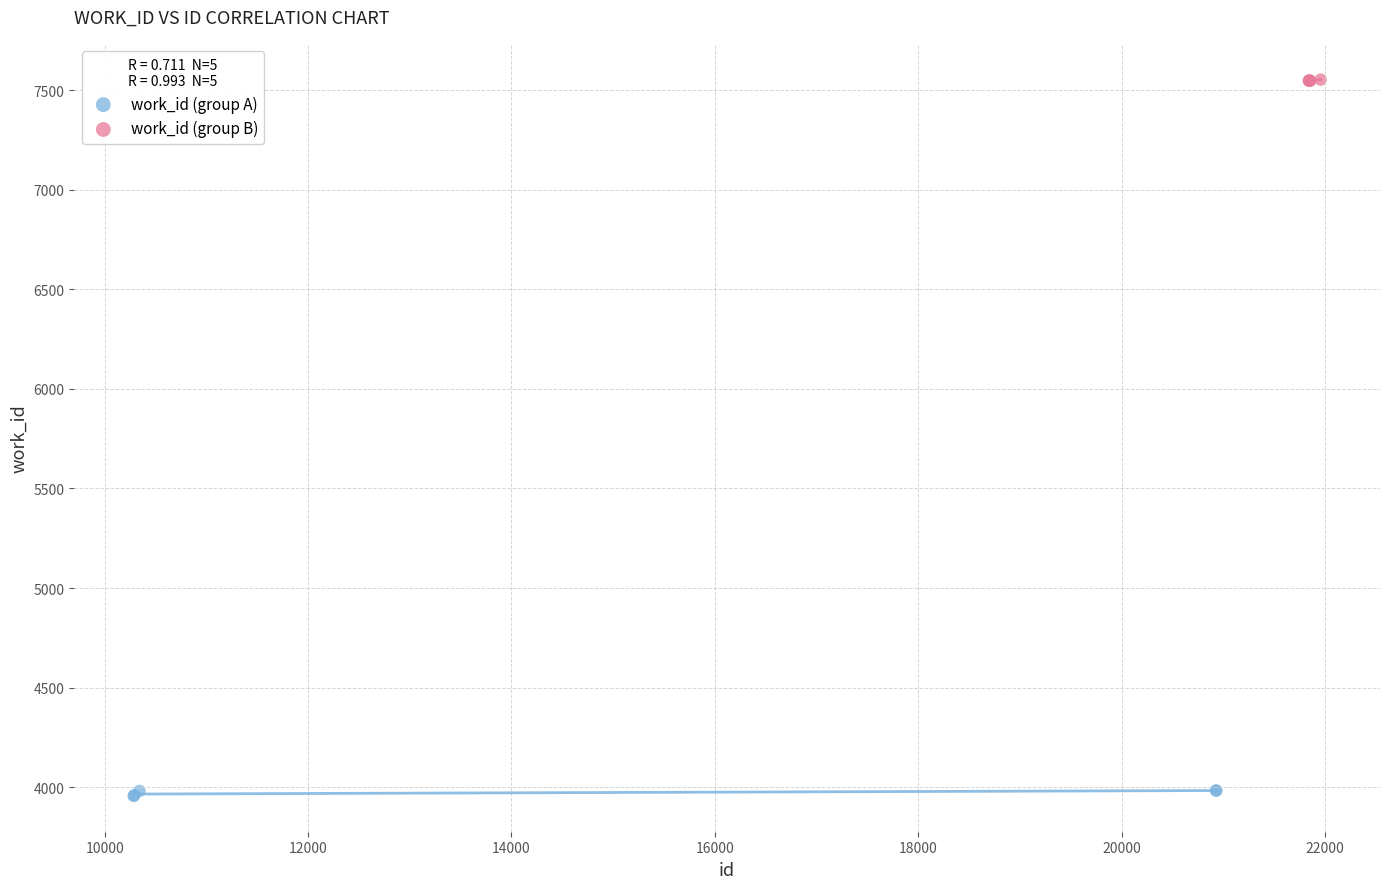

Which series contains the lowest Y value?

work_id (group A)